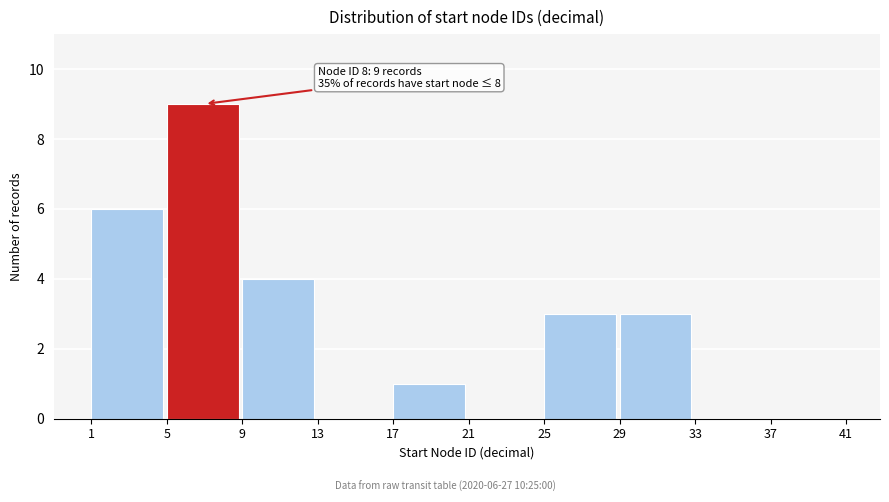

Which range on the x-axis has the tallest bar?

5 to 9